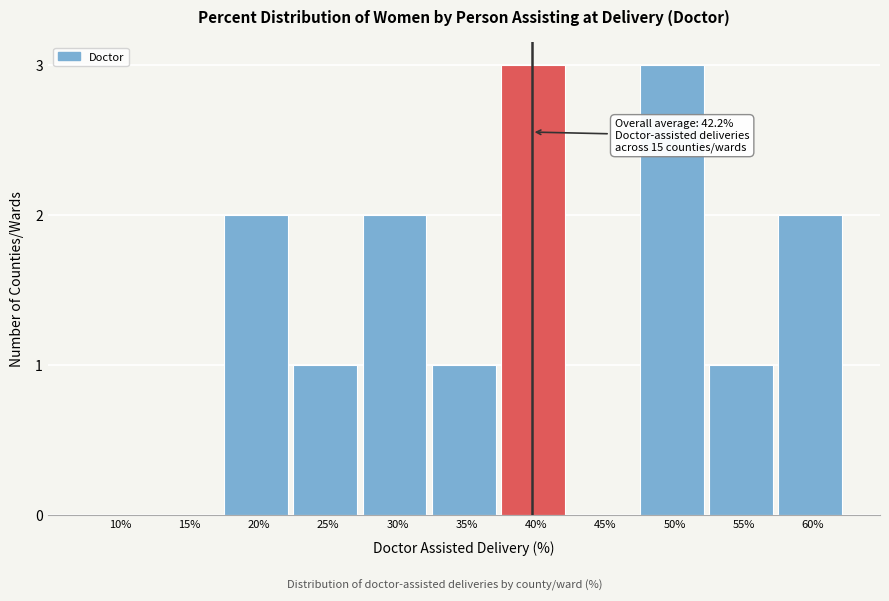

Reading left to right, extract all data points from this chart.

10%=0	15%=0	20%=2	25%=1	30%=2	35%=1	40%=3	45%=0	50%=3	55%=1	60%=2